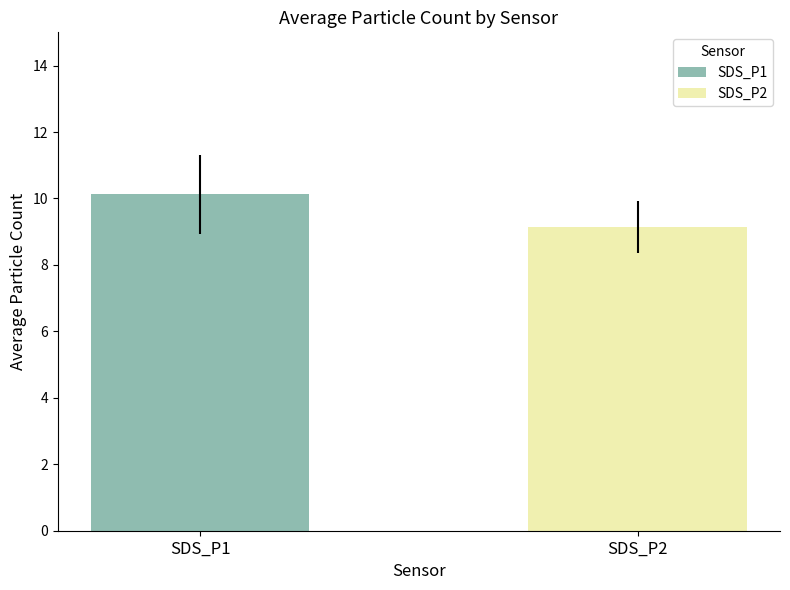

What is the highest value of the SDS_P1 series?

10.1